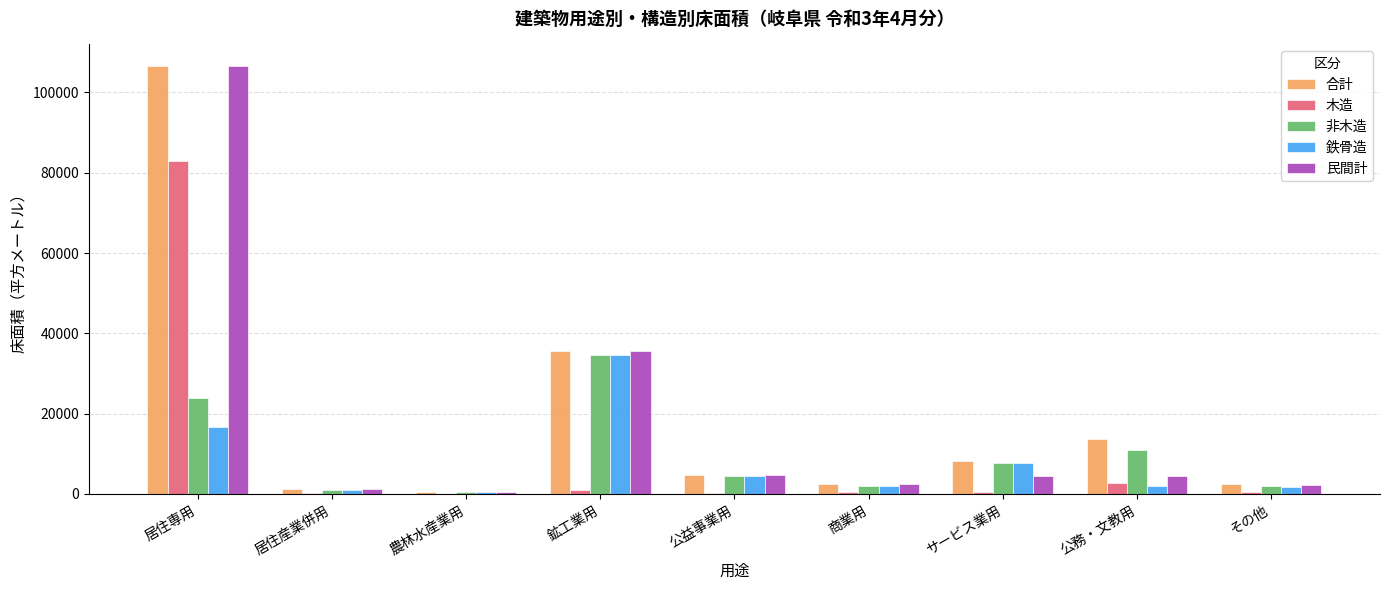

Which category has the highest value in the 民間計 series?

居住専用